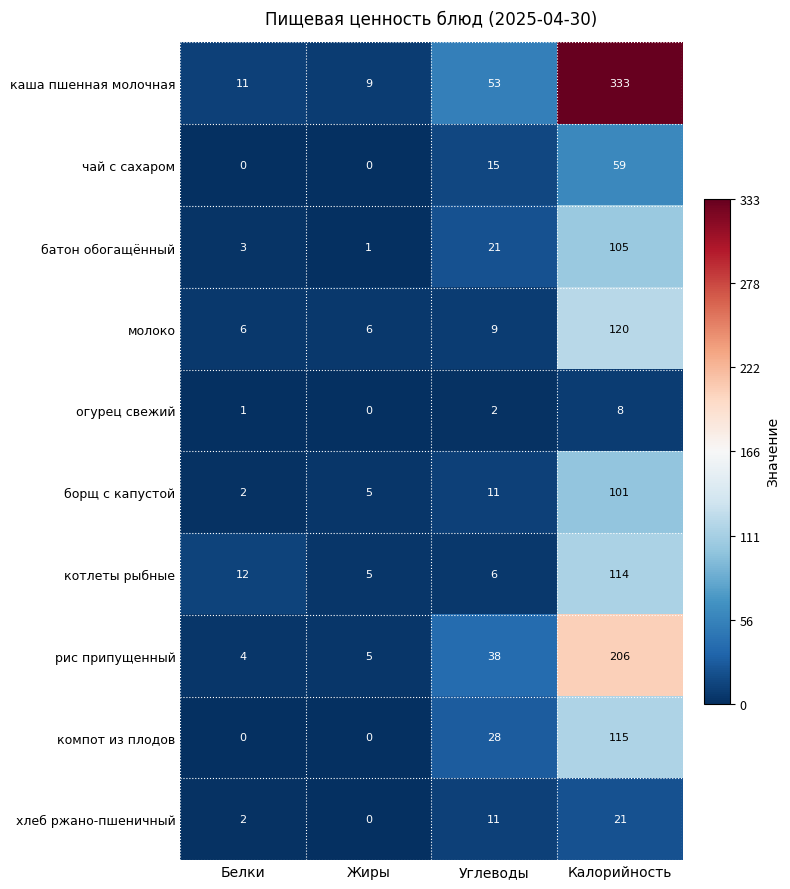

Between Жиры and Углеводы, which series saw the biggest shift?

каша пшенная молочная